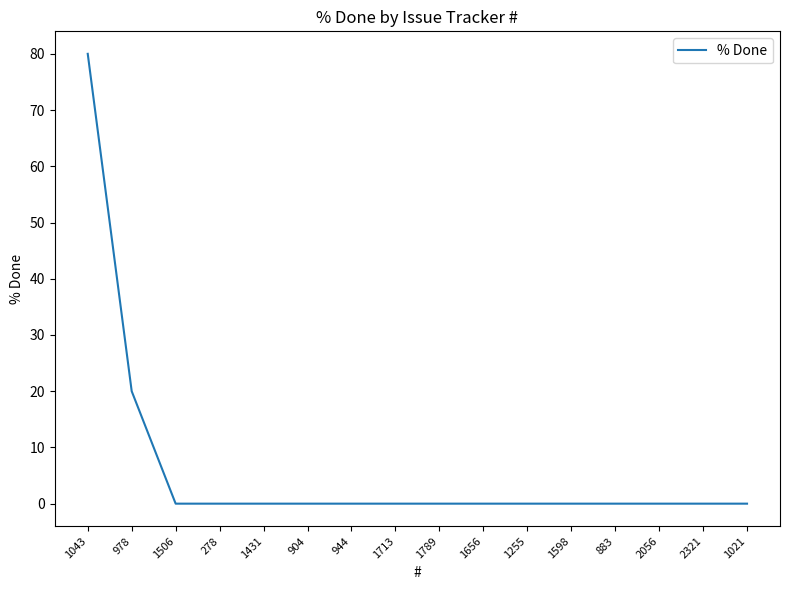

What is the difference between the second highest and second lowest values?

20